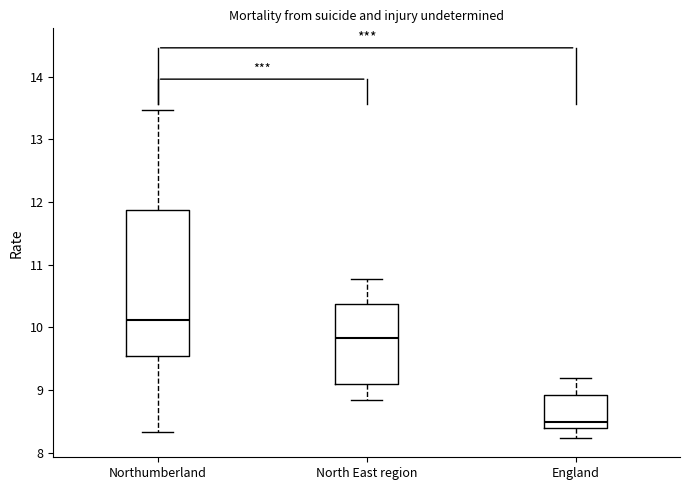

Reading left to right, transcribe this box plot: for each box, give where its median line is, the range the box spans, and where its two whiskers end, as read against the y-axis. The values are not printed on the chart, so give them approximately, as read against the axis.

Northumberland: median 10.1, box 9.5 to 11.9, whiskers 8.3 to 13.5
North East region: median 9.8, box 9.1 to 10.4, whiskers 8.8 to 10.8
England: median 8.5, box 8.4 to 8.9, whiskers 8.2 to 9.2